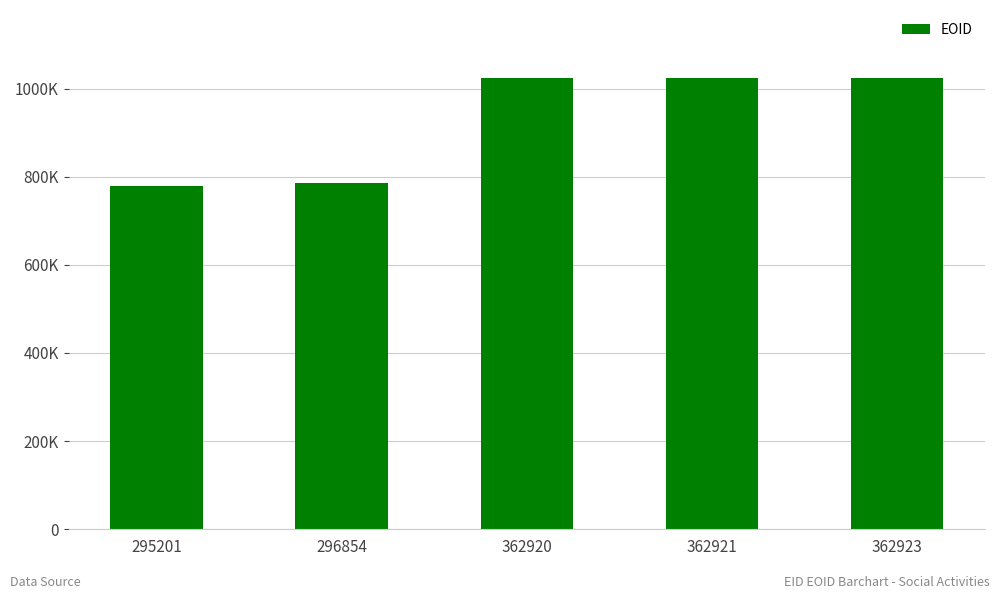

Reading left to right, list all the values displayed in this chart.

295201=779344	296854=784614	362920=1024550	362921=1024547	362923=1024549